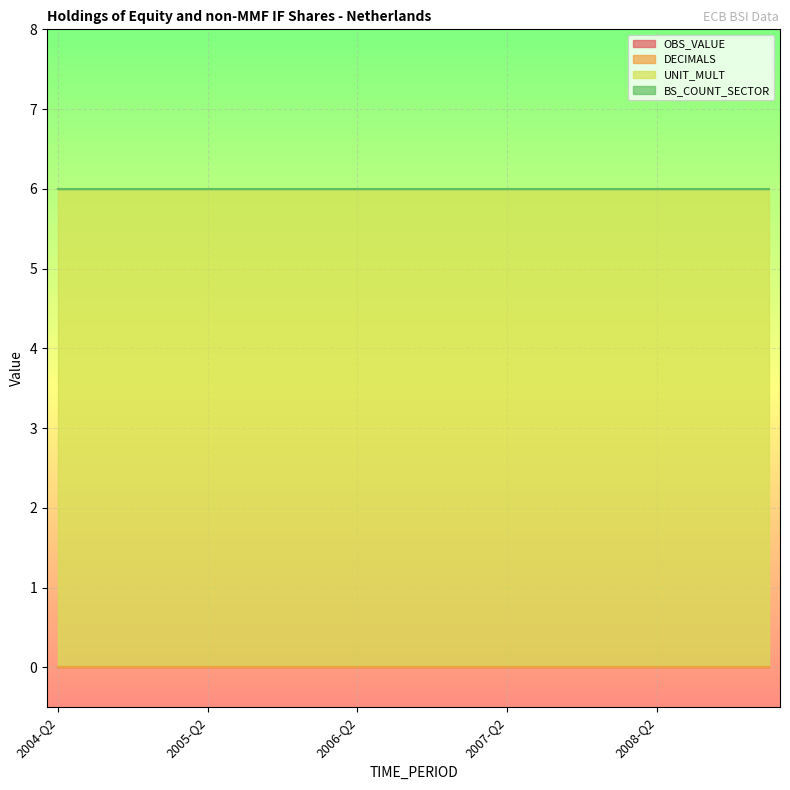

Which series has the largest range (max minus min)?

OBS_VALUE